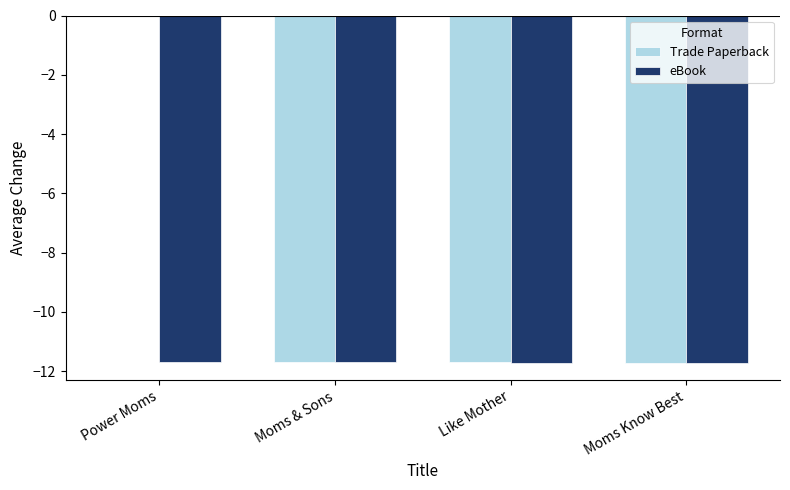

Reading left to right, extract all data points from this chart.

Trade Paperback: Power Moms=0.0	Moms & Sons=-11.7	Like Mother=-11.7	Moms Know Best=-11.7
eBook: Power Moms=-11.7	Moms & Sons=-11.7	Like Mother=-11.7	Moms Know Best=-11.7